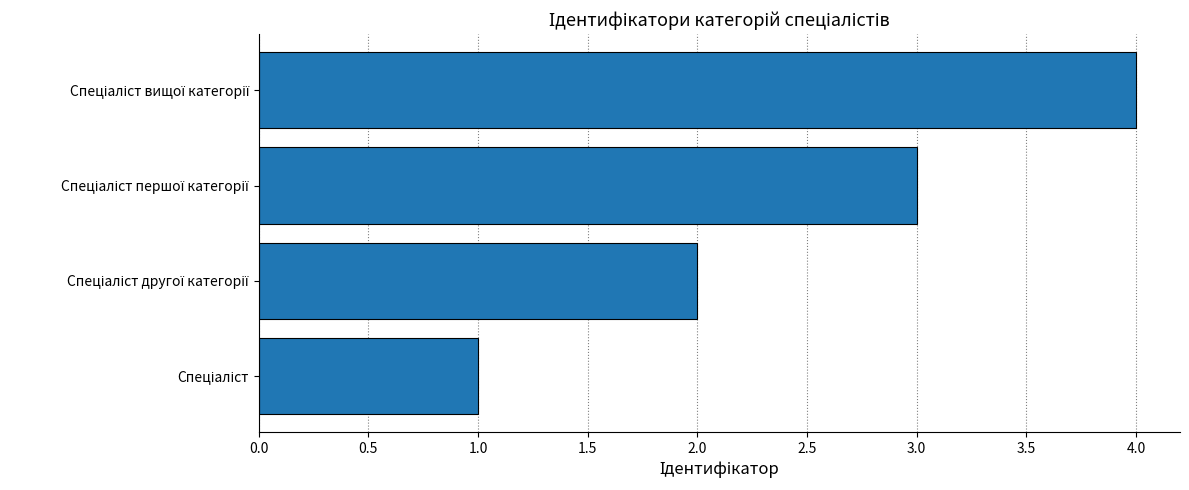

What is the sum of all values?

10